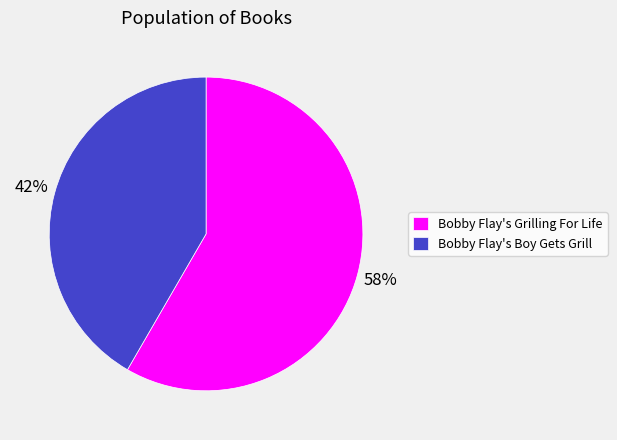

Is there a majority slice in this chart?

Yes